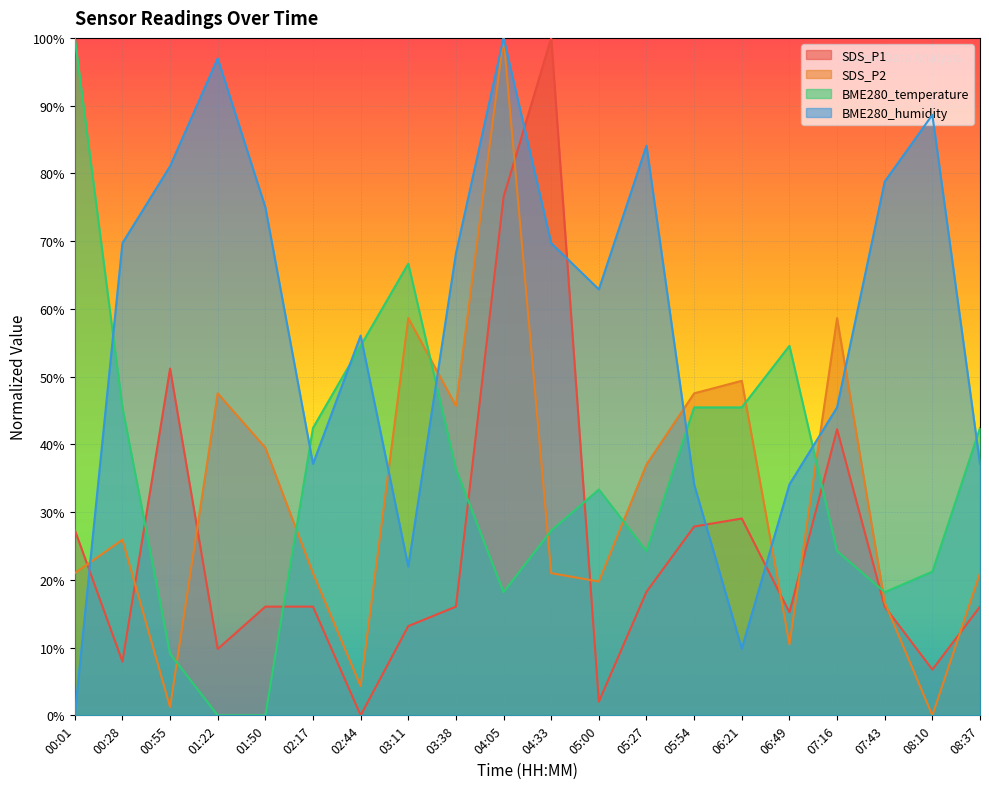

How many lines are shown in the chart?

4